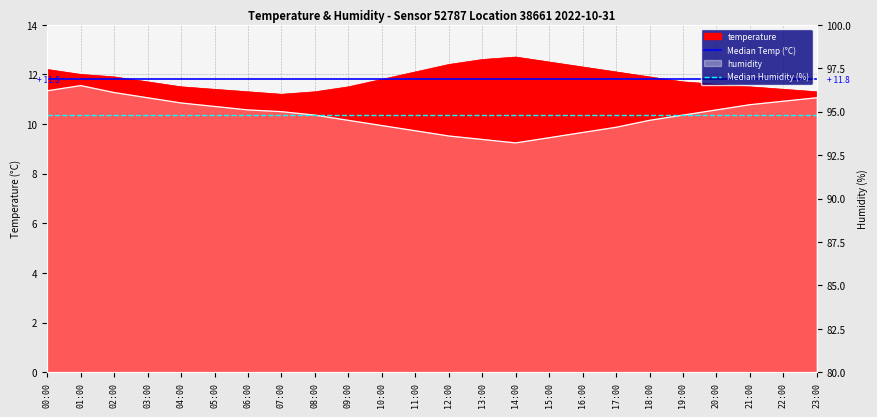

Does the chart have visible grid lines?

Yes